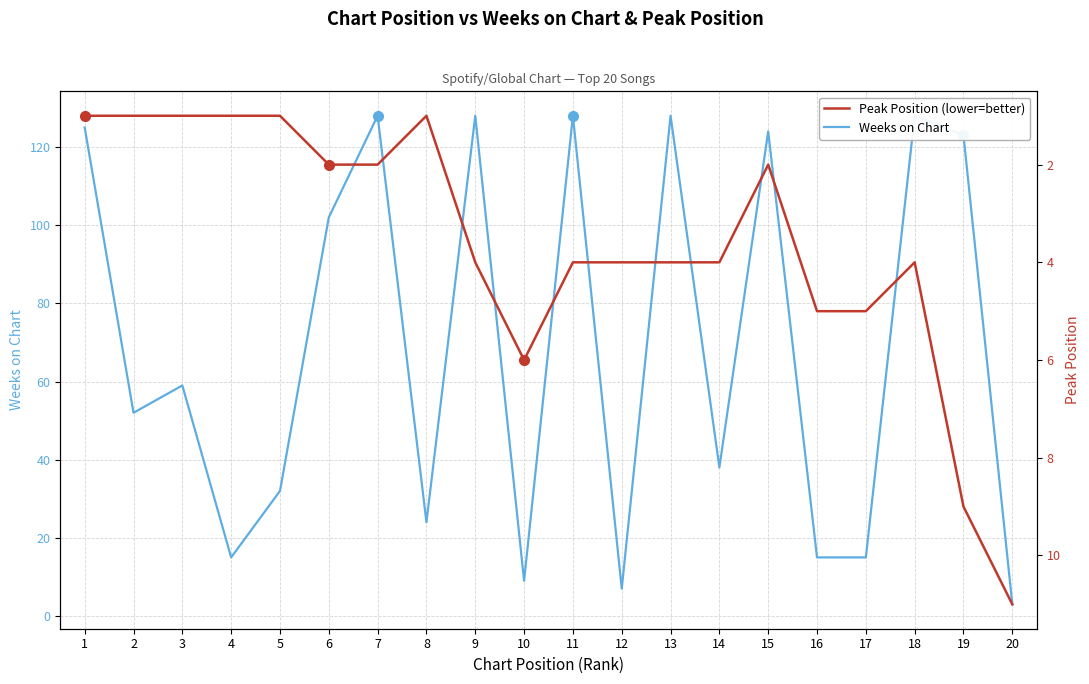

What is the maximum value for Weeks on Chart?

128